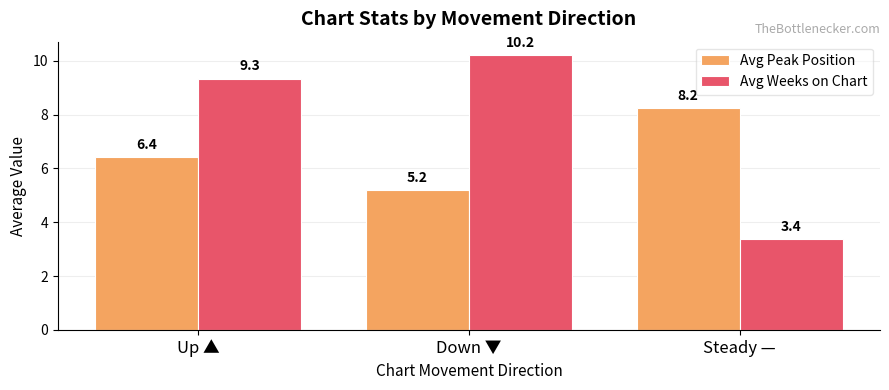

Which category has the lowest value across all series?

Steady —